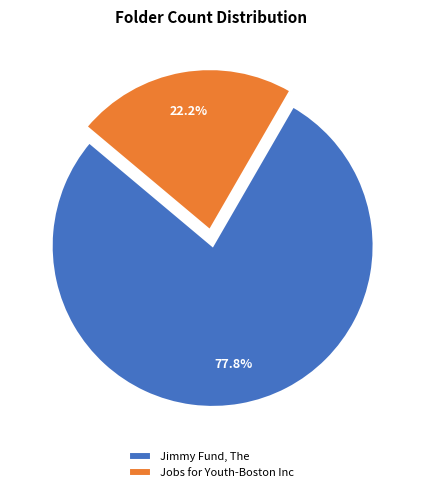

Approximately how many times larger is the value at Jobs for Youth-Boston Inc compared to Jimmy Fund, The?

0.3